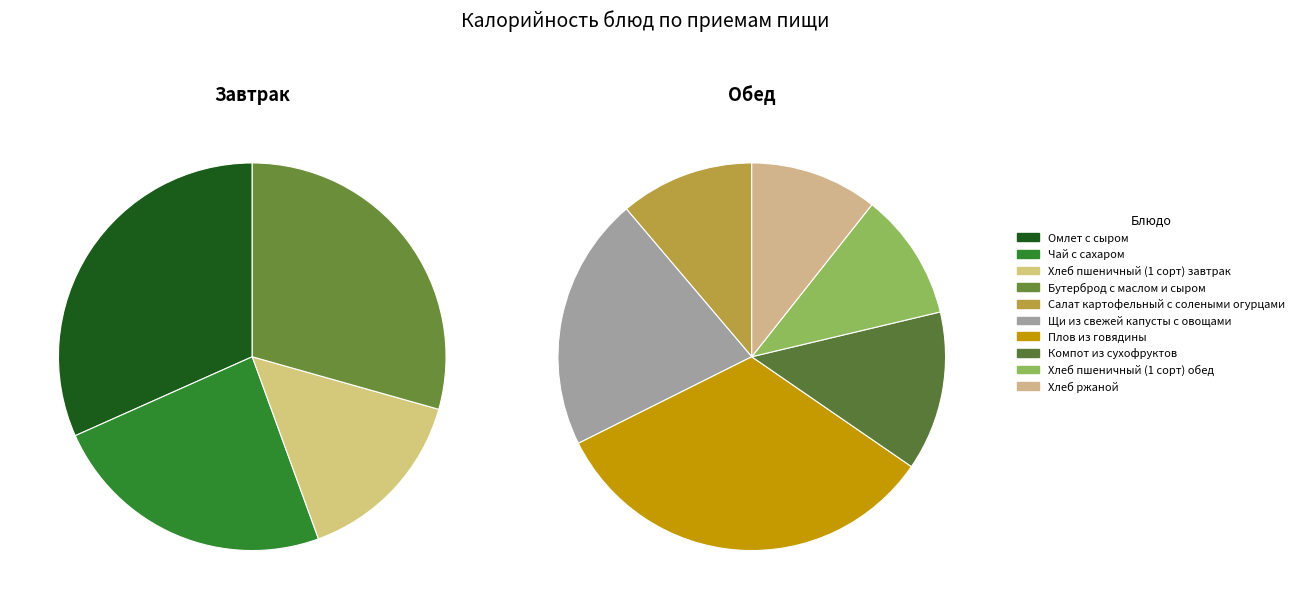

To the nearest percent, what is the combined percentage of Плов из говядины and Омлет с сыром?

32%